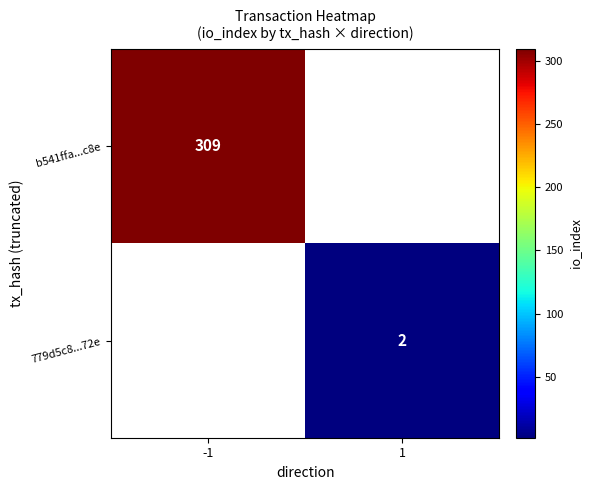

The 779d5c8...72e series shows 1 at 1. True or false?

False